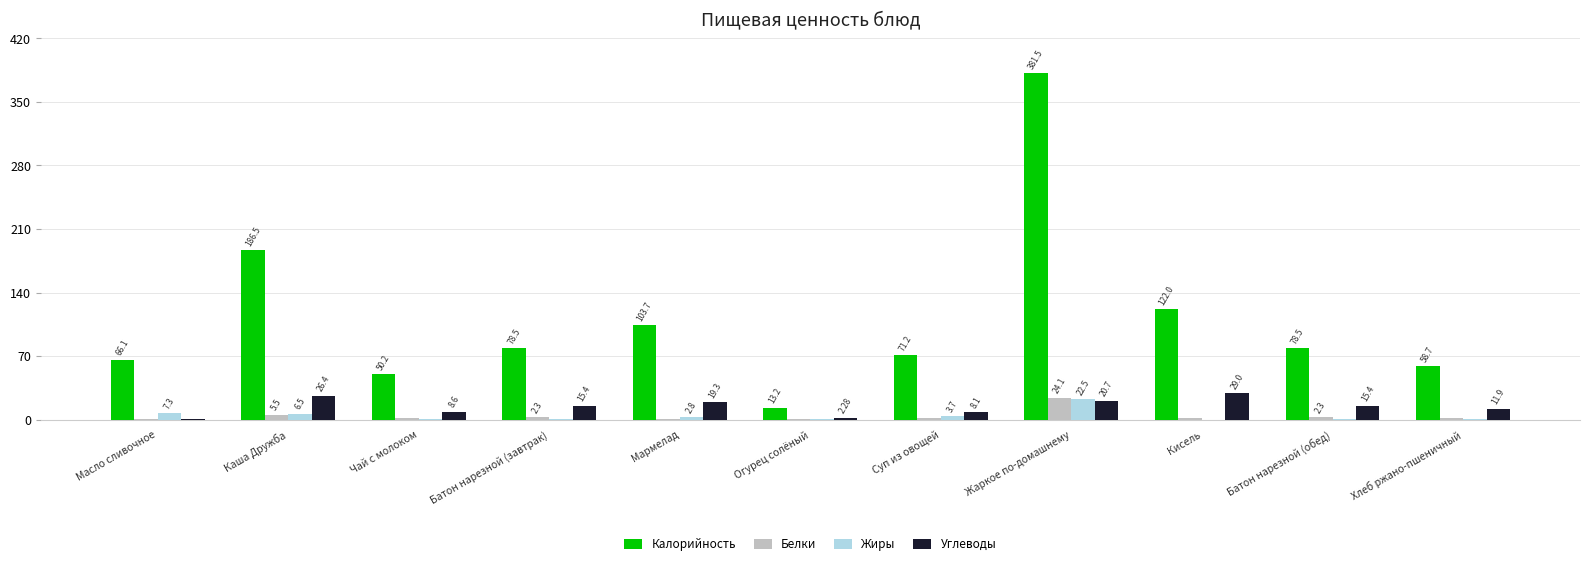

At which label is Калорийность closest to 197?

Каша Дружба